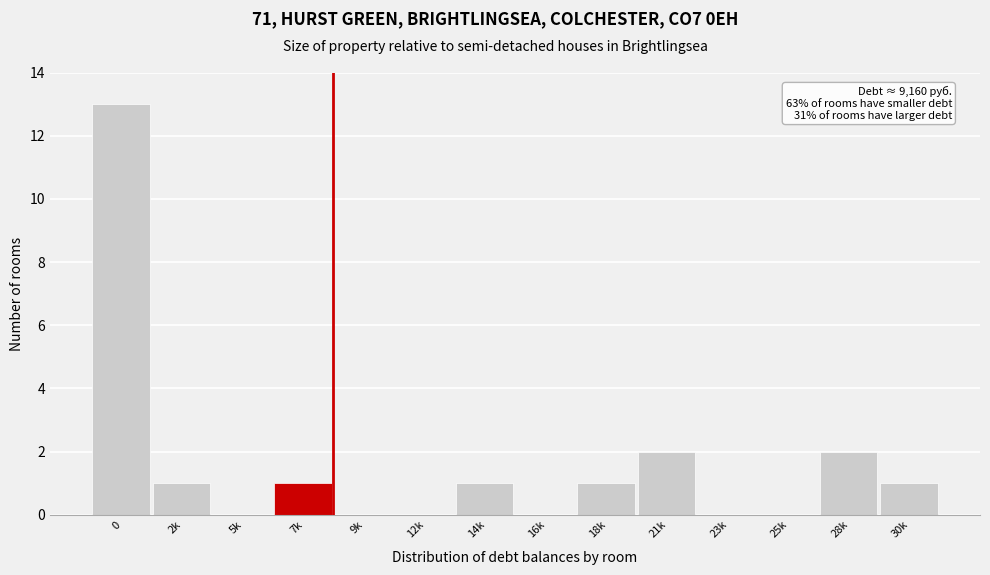

Reading left to right, extract all data points from this chart.

0=13	2k=1	5k=0	7k=1	9k=0	12k=0	14k=1	16k=0	18k=1	21k=2	23k=0	25k=0	28k=2	30k=1